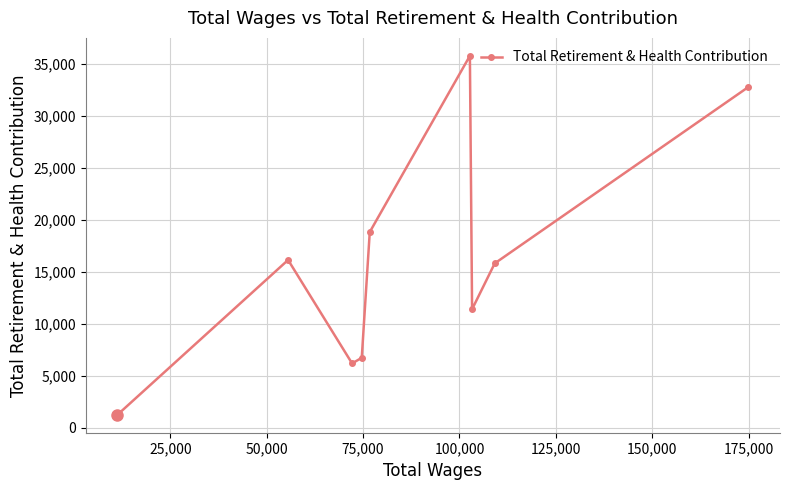

How many lines are shown in the chart?

1